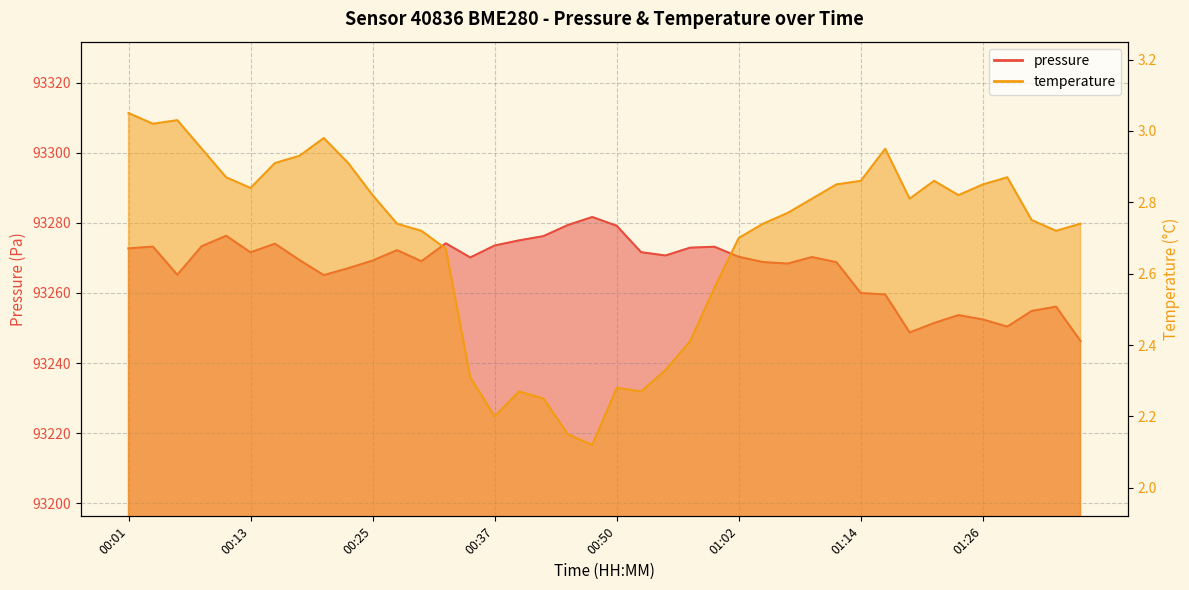

What is the label of the 20th point from the right?

00:50